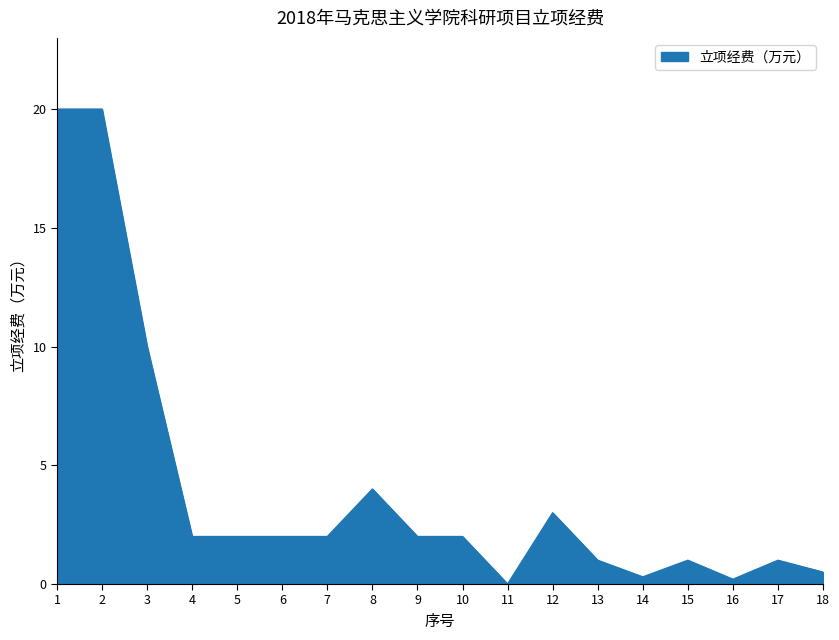

Does the chart have visible grid lines?

No